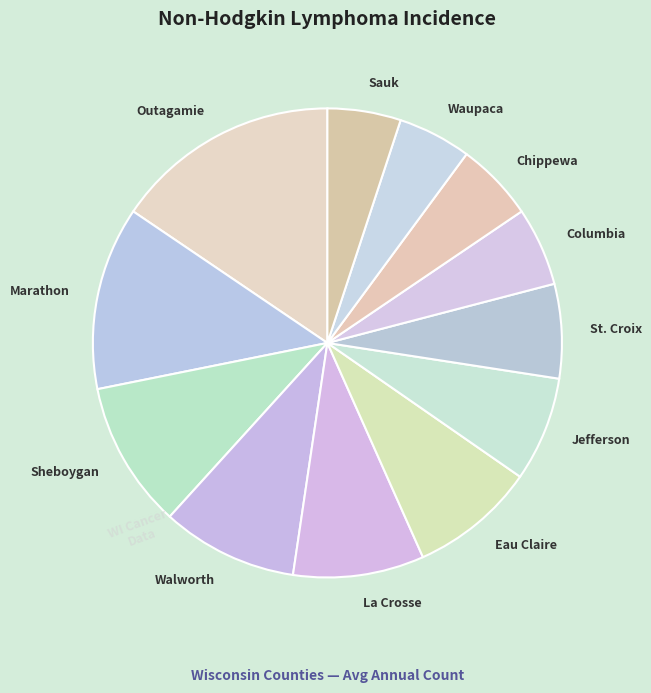

Do Sauk and Sheboygan together represent more than half of the pie?

No